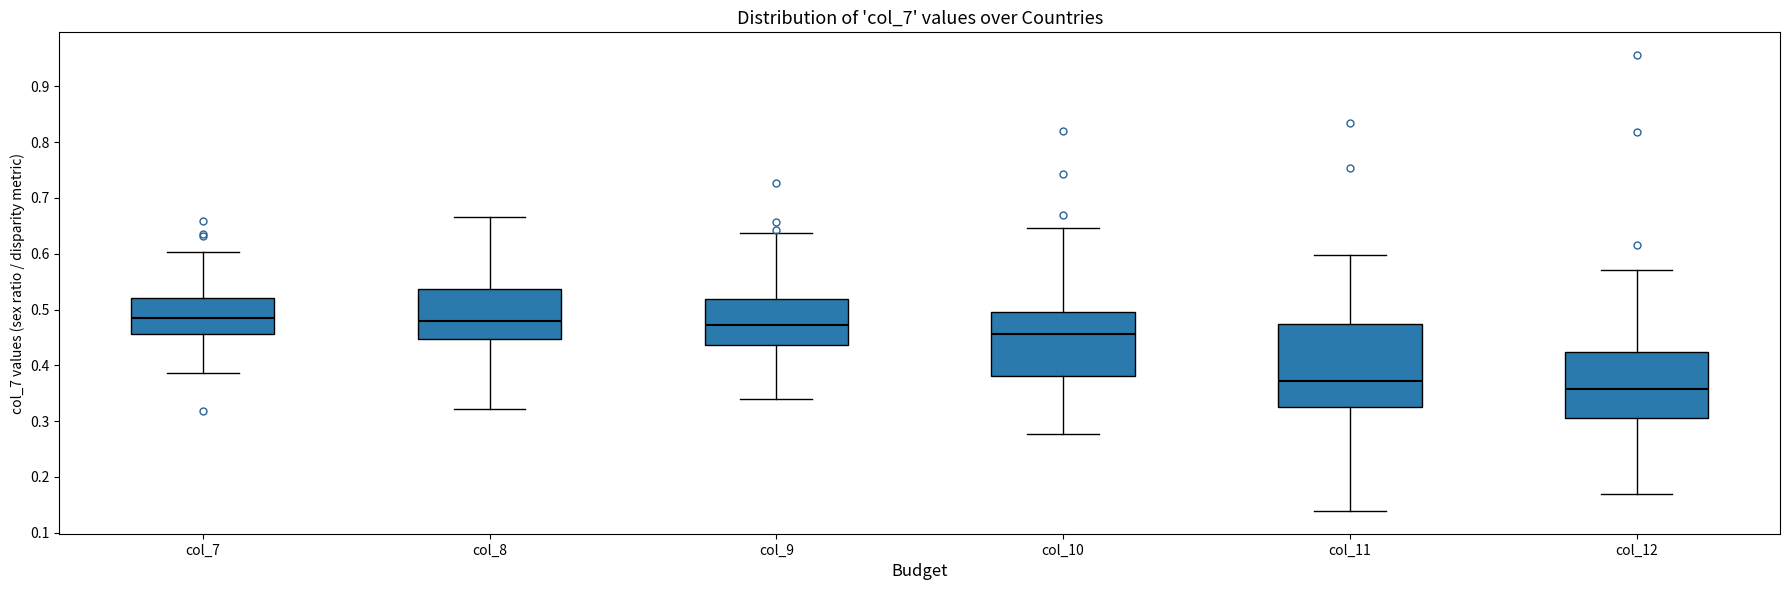

Reading left to right, transcribe this box plot: for each box, give where its median line is, the range the box spans, and where its two whiskers end, as read against the y-axis. The values are not printed on the chart, so give them approximately, as read against the axis.

col_7: median 0.48, box 0.46 to 0.52, whiskers 0.39 to 0.60
col_8: median 0.48, box 0.45 to 0.54, whiskers 0.32 to 0.67
col_9: median 0.47, box 0.44 to 0.52, whiskers 0.34 to 0.64
col_10: median 0.46, box 0.38 to 0.50, whiskers 0.28 to 0.65
col_11: median 0.37, box 0.32 to 0.47, whiskers 0.14 to 0.60
col_12: median 0.36, box 0.31 to 0.42, whiskers 0.17 to 0.57